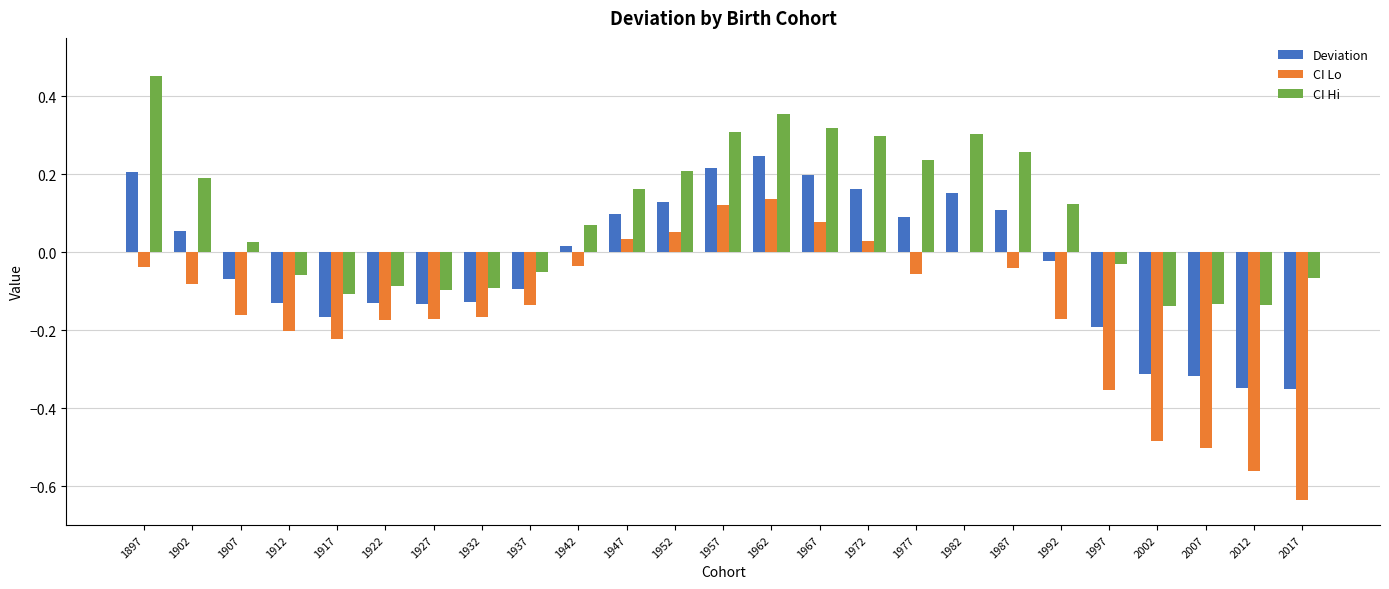

How many groups of bars are there?

25